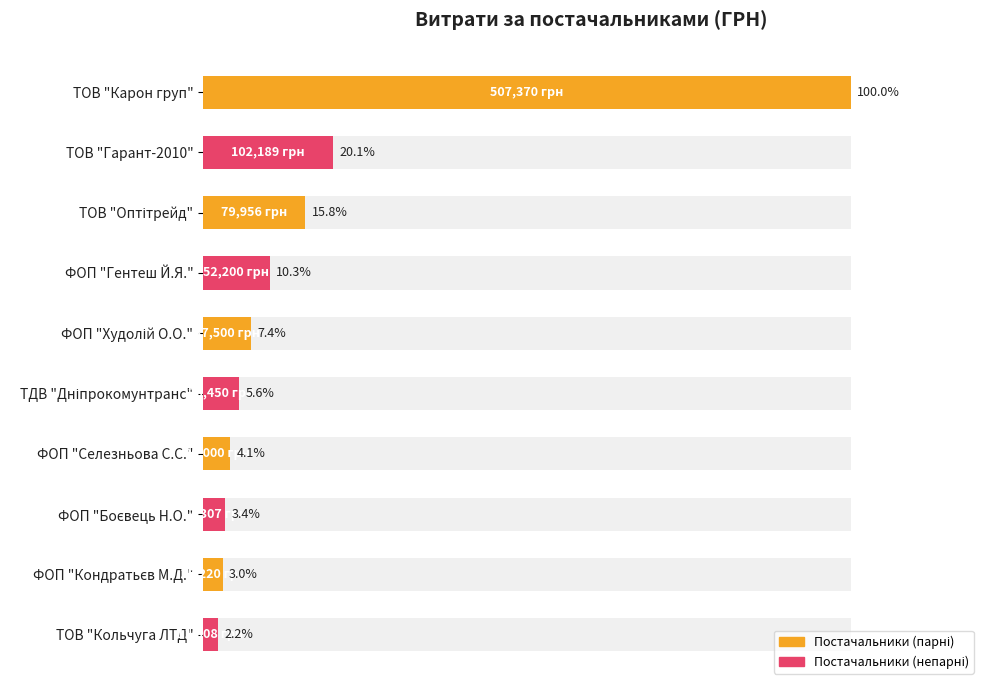

The chart shows a value of 61.3 at ТОВ "Карон груп". True or false?

False